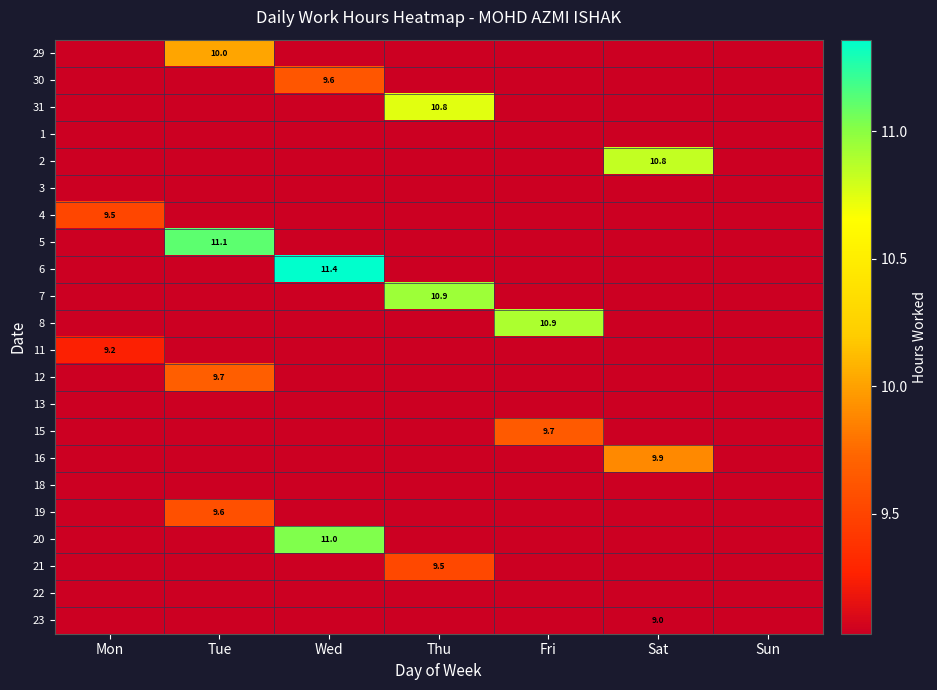

What is the difference between the highest and lowest values at Tue?

11.1